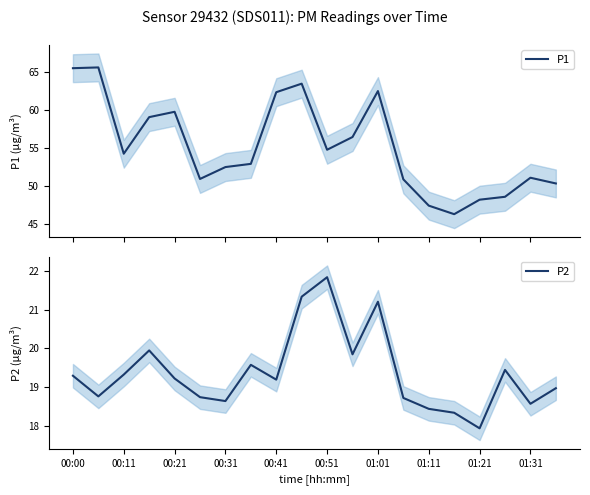

At which label does P2 reach its peak?

00:51